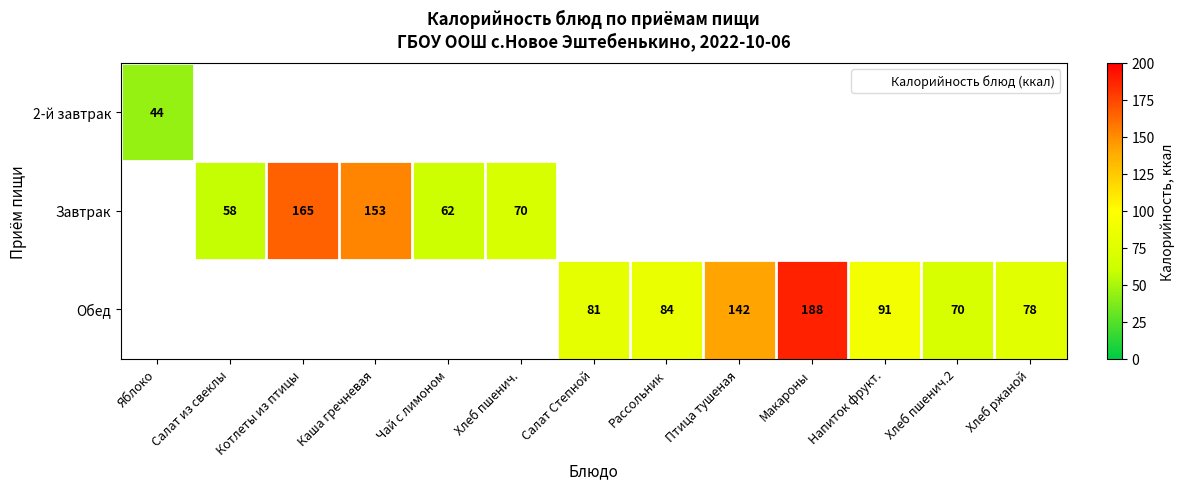

The Завтрак series shows 27.8 at Чай с лимоном. True or false?

False